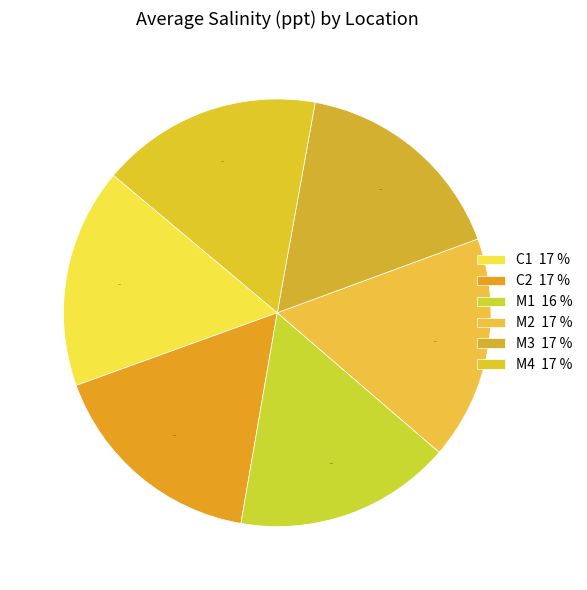

How many slices are in this pie chart?

6